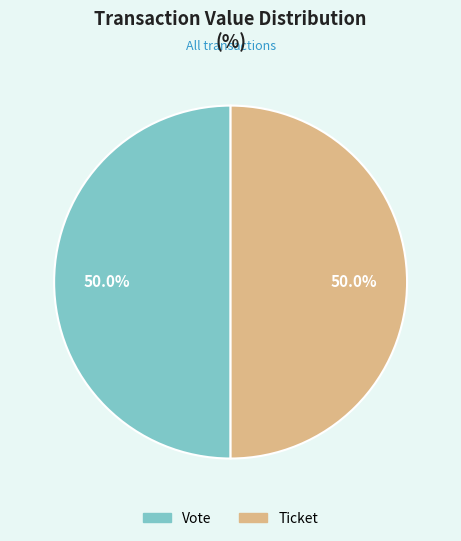

Do Ticket and Vote together represent more than half of the pie?

Yes